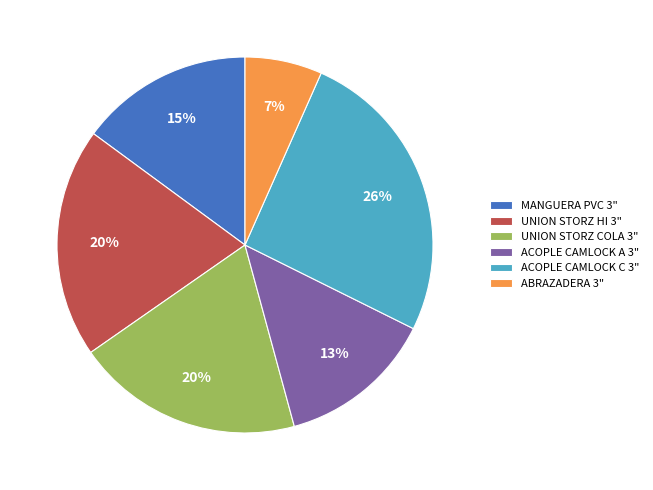

How many slices are in this pie chart?

6